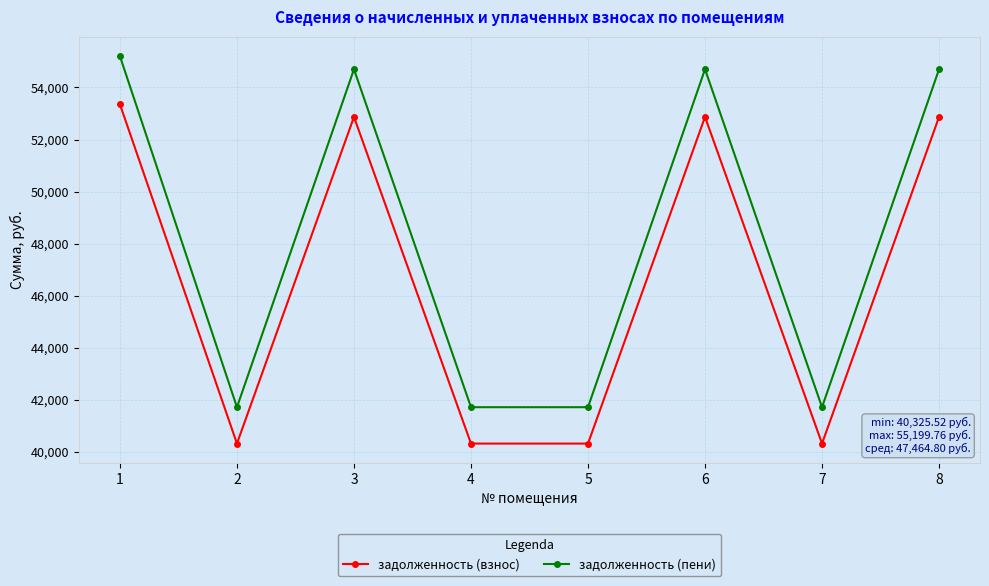

At how many categories does at least one series exceed 54112?

4